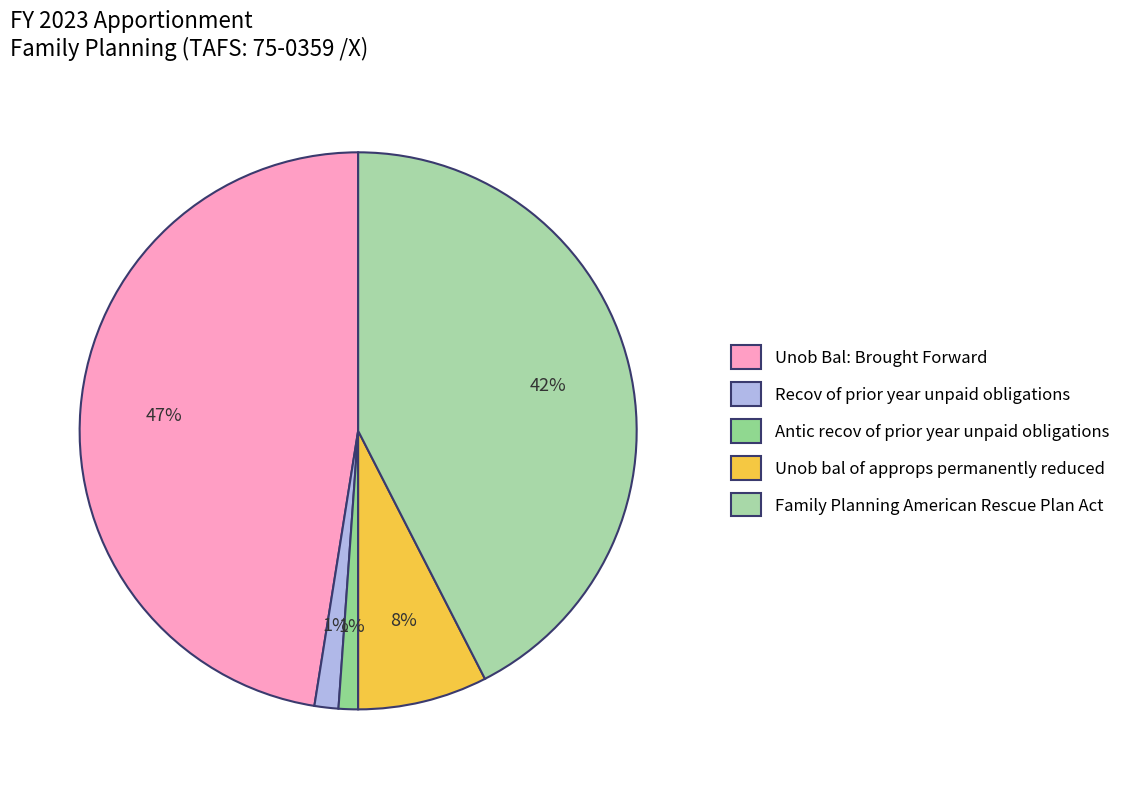

Which category has the biggest portion of the pie?

Unob Bal: Brought Forward